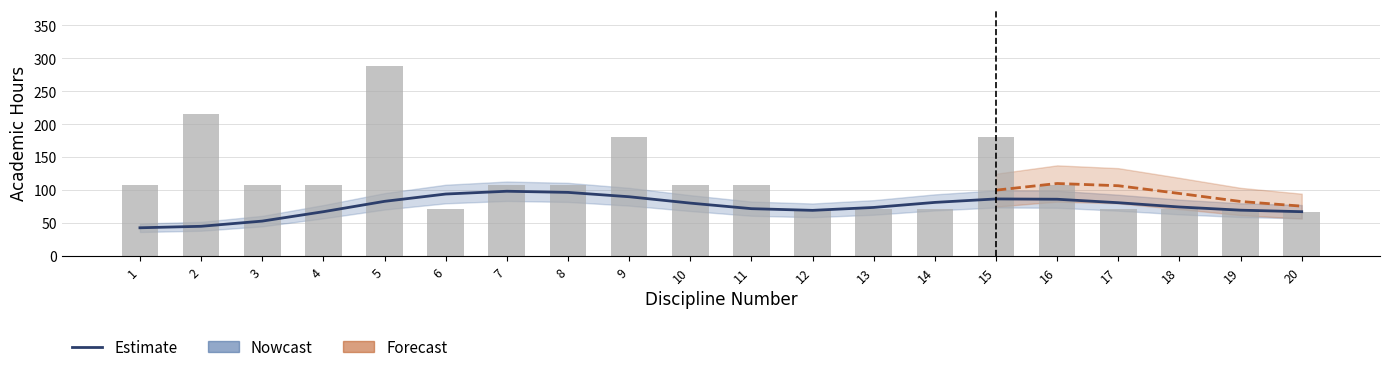

Between 6 and 8, which is larger?

8